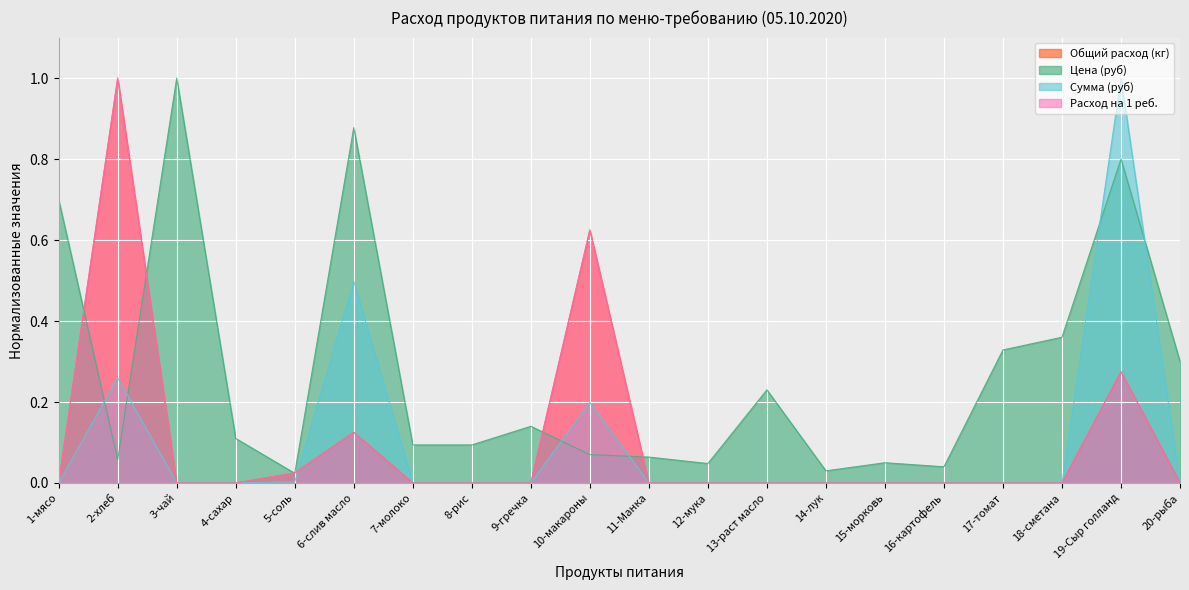

What is the average value of the Сумма (руб) series?

0.1